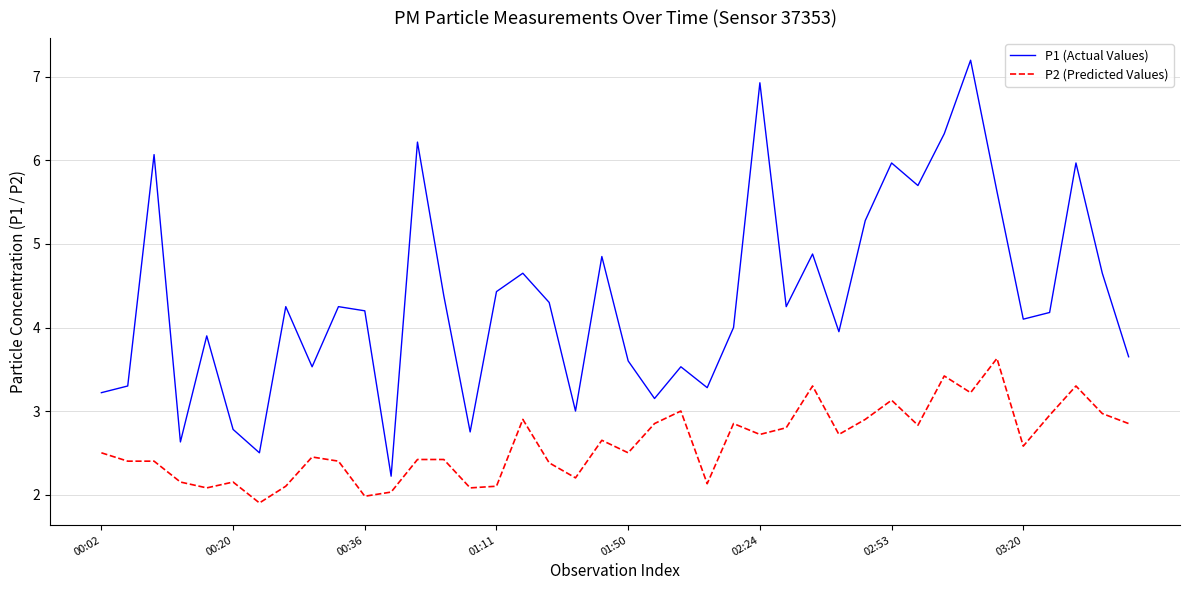

What is the highest value of the P2 (Predicted Values) series?

3.6